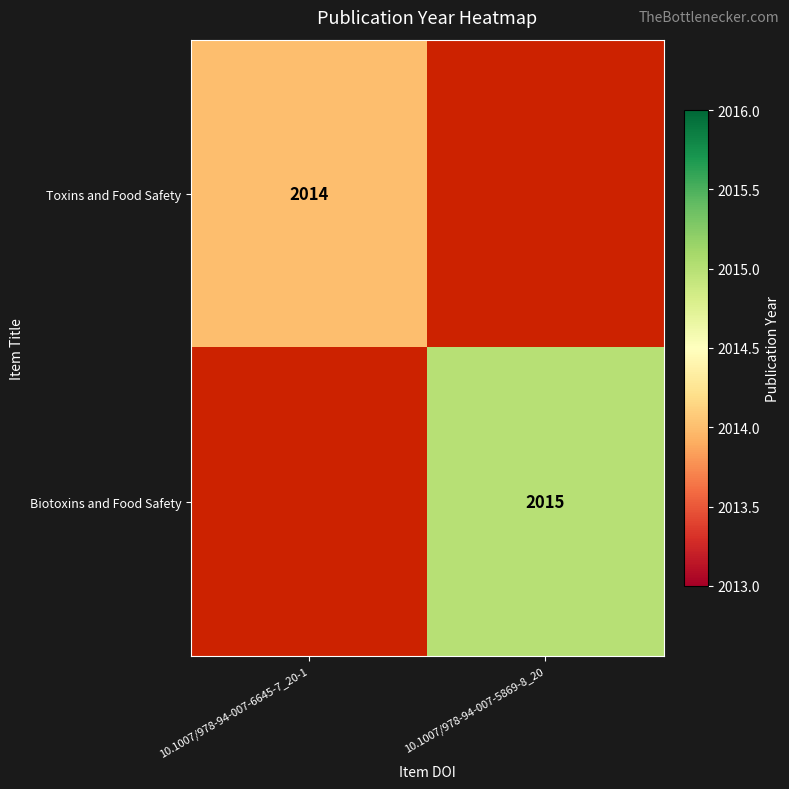

The value of Biotoxins and Food Safety at 10.1007/978-94-007-5869-8_20 is 1366. True or false?

False